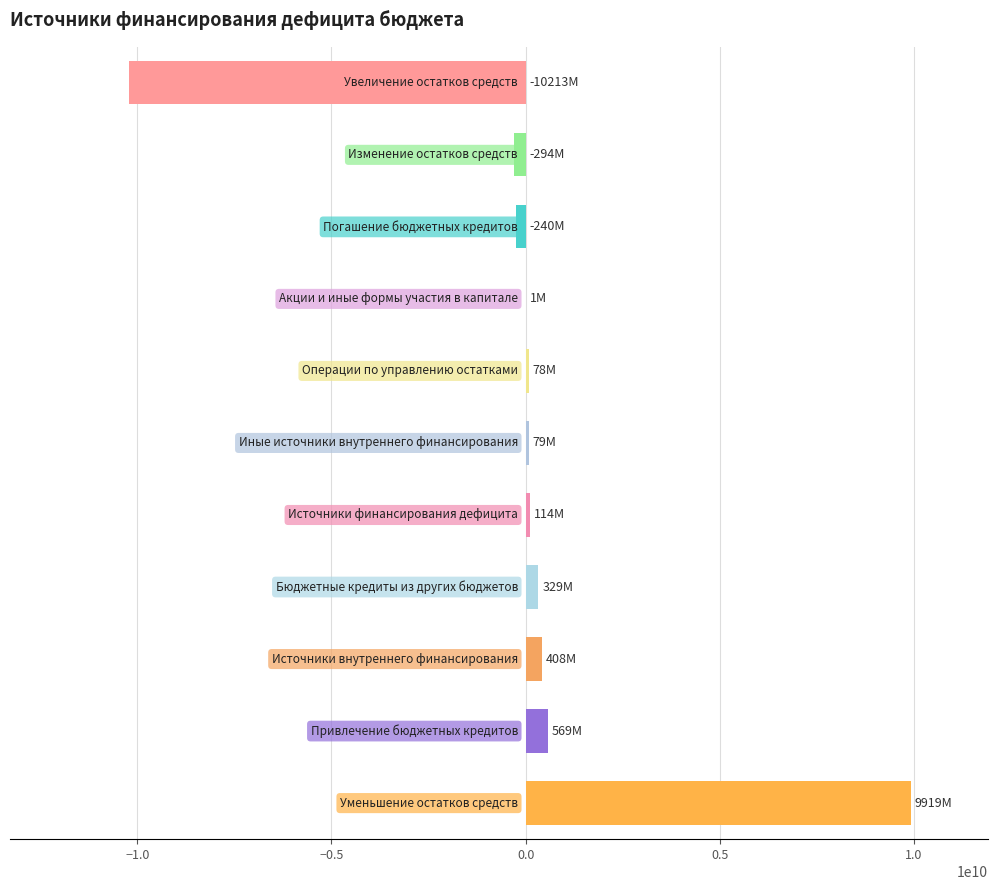

What is the maximum value shown in the chart?

9919290314.2